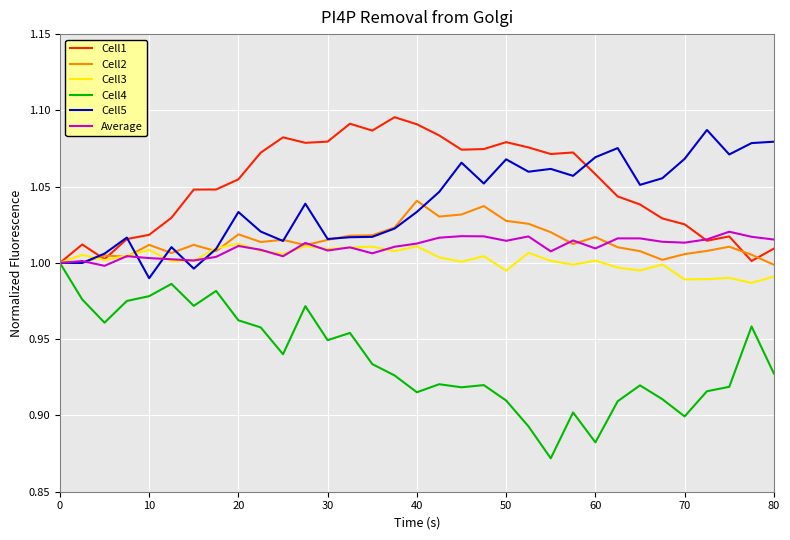

Which series has the largest range (max minus min)?

Cell4